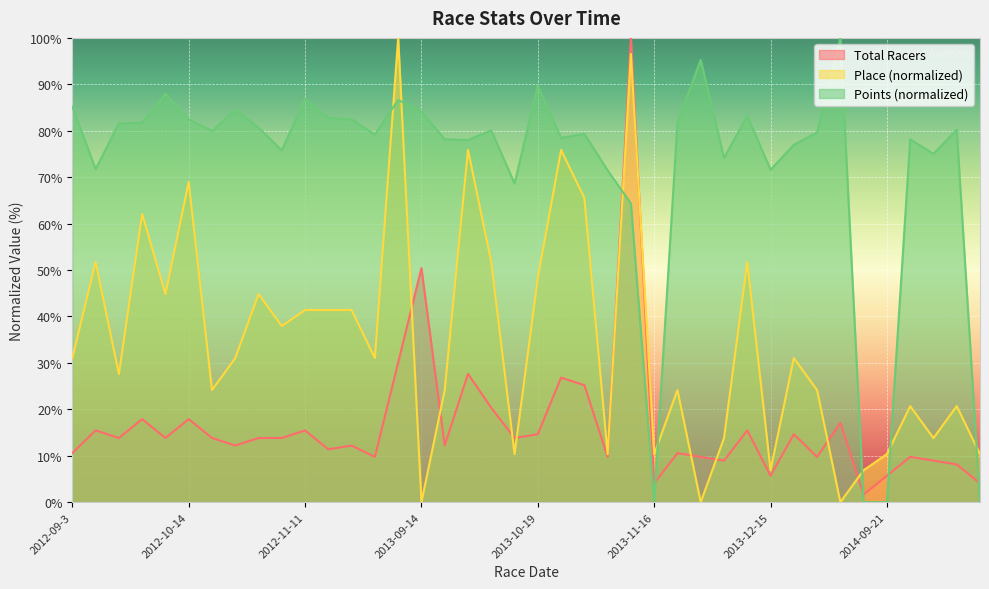

Which series changed the most between 2012-12-2 and 2014-10-5?

Place